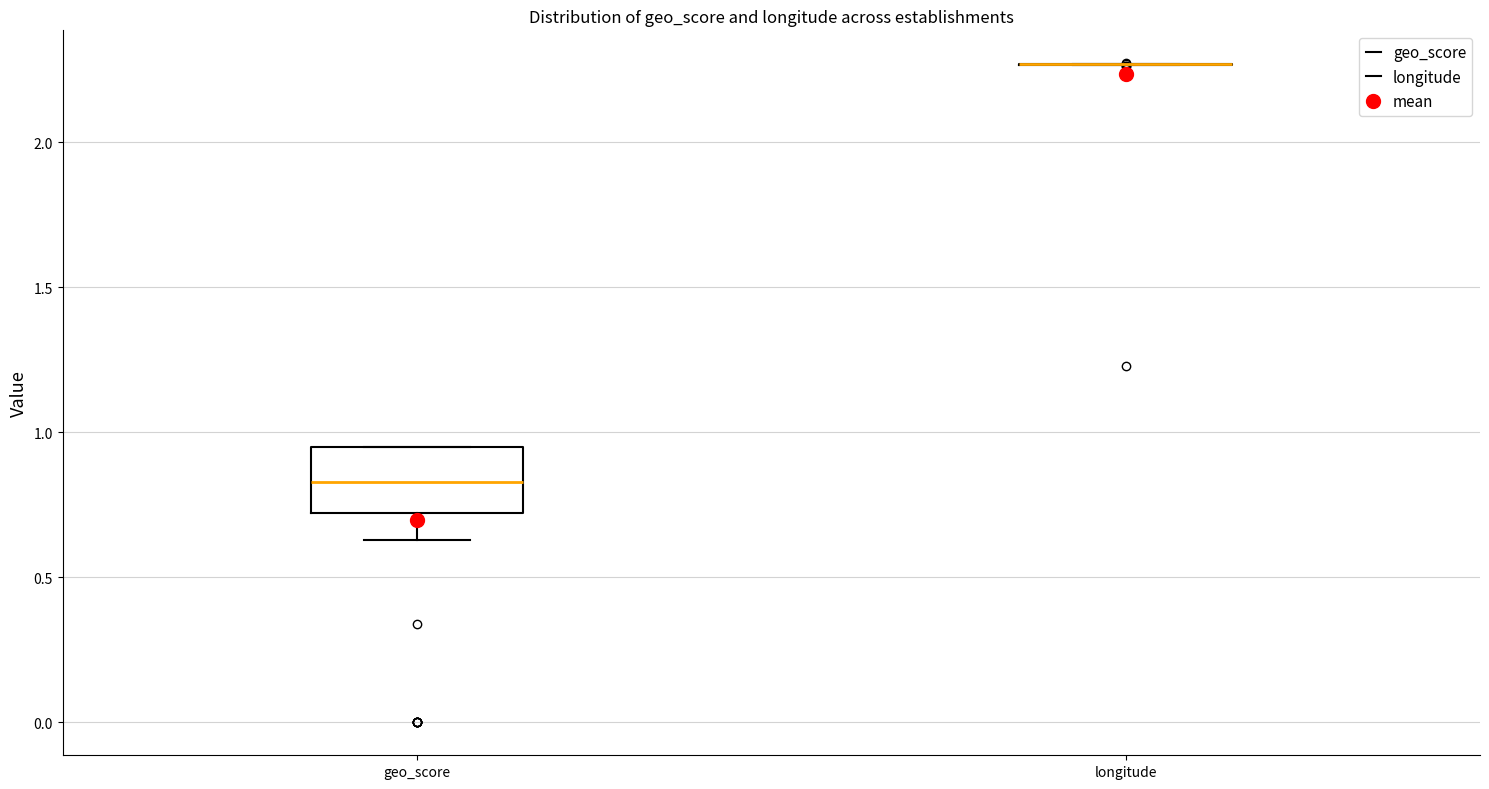

Reading left to right, read every box against the y-axis: the position of its median line, the range the box covers, and the ends of its whiskers. The values are not printed on the chart, so give them approximately, as read against the axis.

geo_score: median 0.85, box 0.70 to 0.95, whiskers 0.65 to 0.95
longitude: box collapsed to a line at 2.25, whiskers 2.25 to 2.25